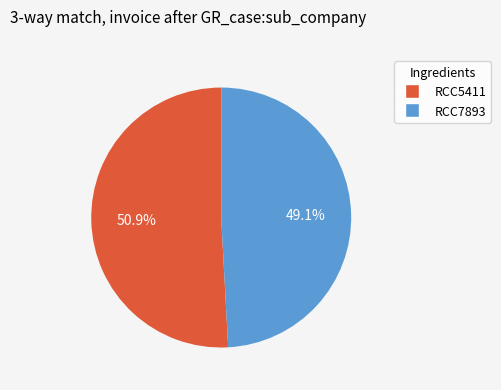

How many slices are in this pie chart?

2